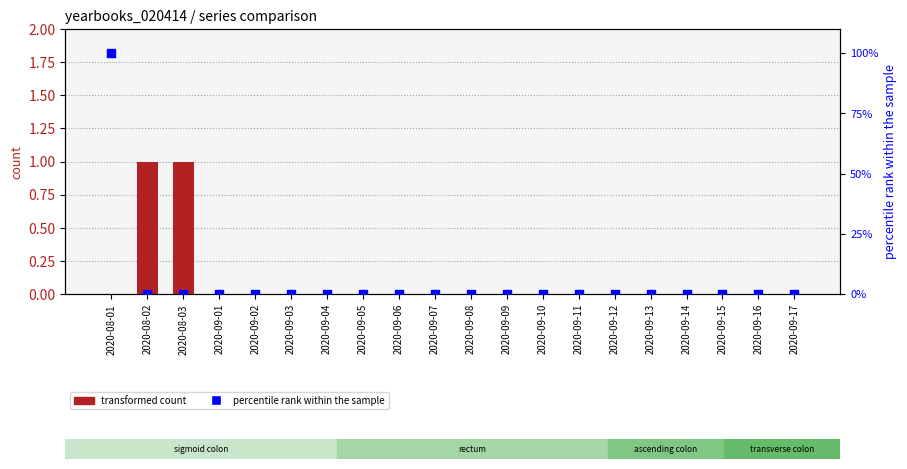

Which series contains the lowest Y value?

transformed count